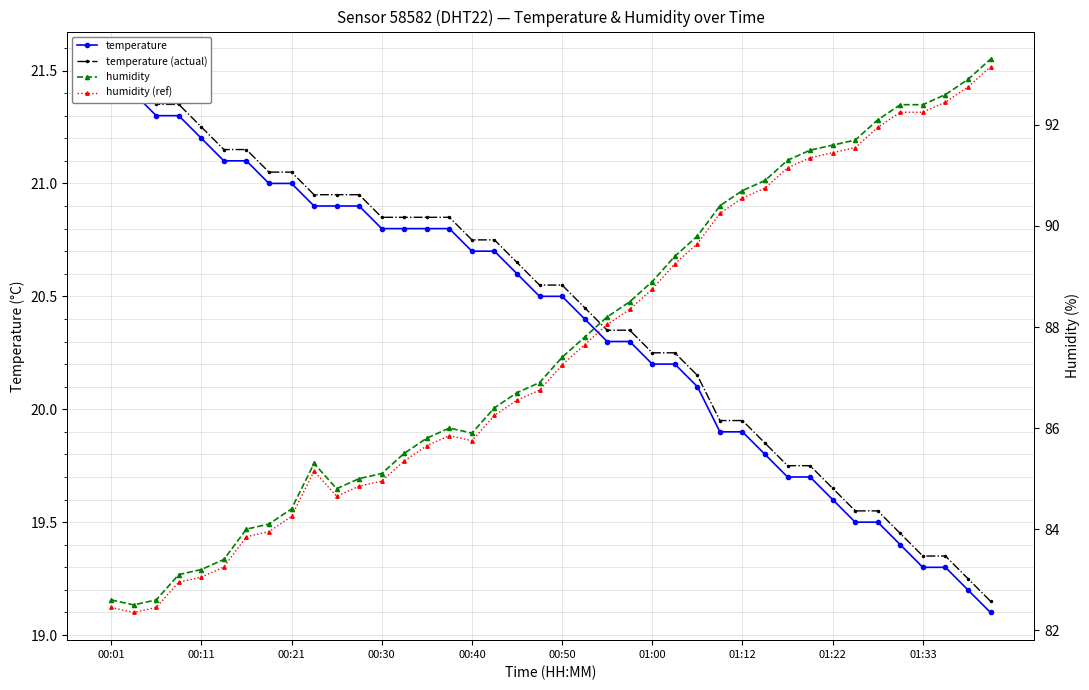

In humidity, how many points are higher than both neighbors (excluding endpoints)?

2